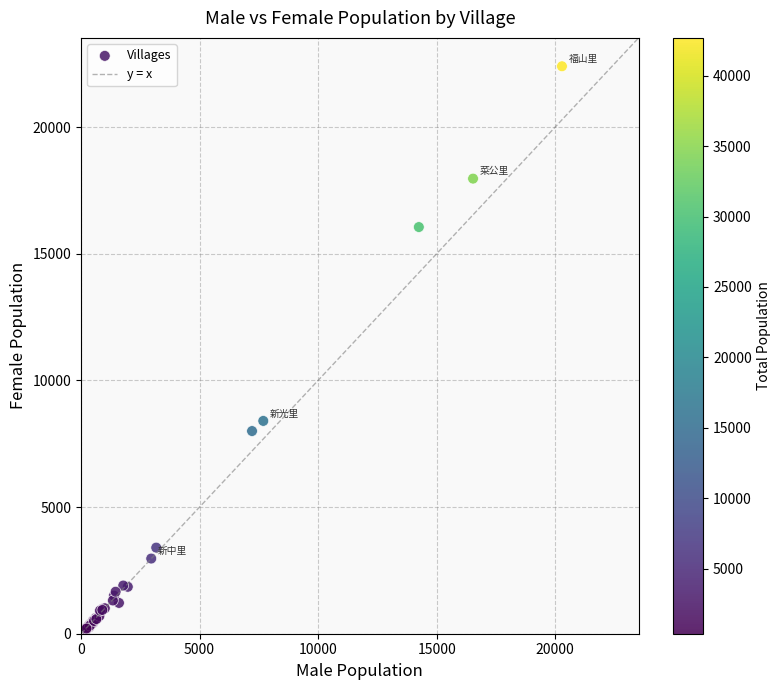

What Y value in the scatter plot is closest to 11281?

8400